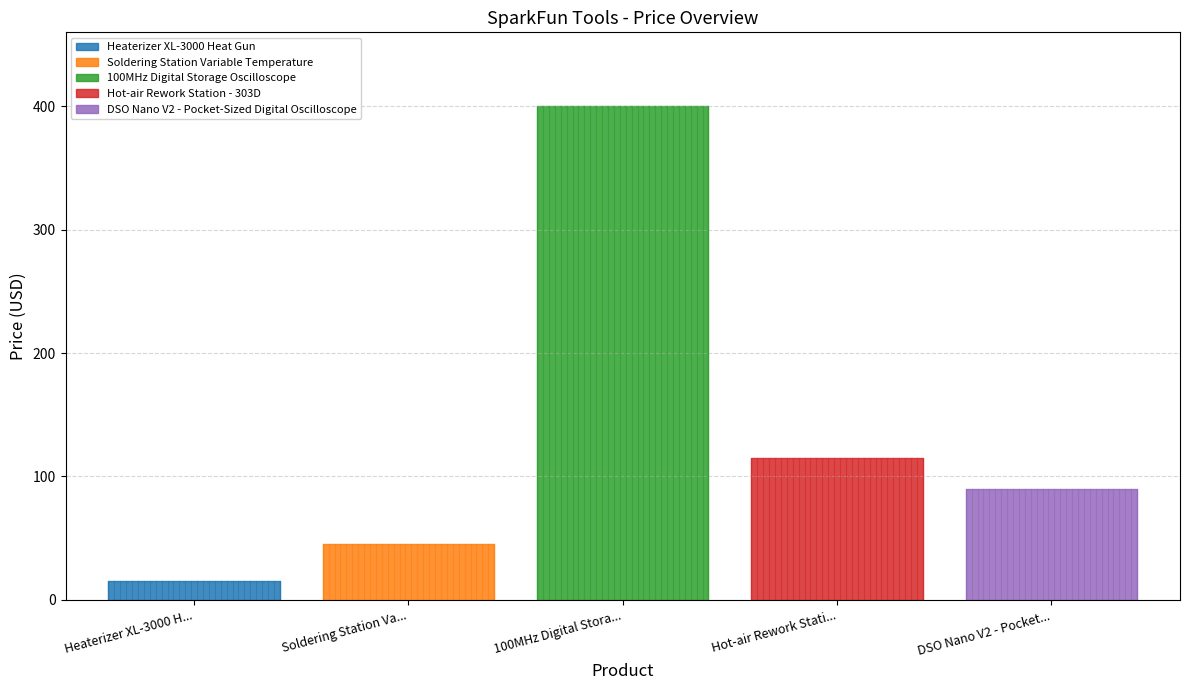

Which label corresponds to the largest value in the chart?

100MHz Digital Storage Oscilloscope